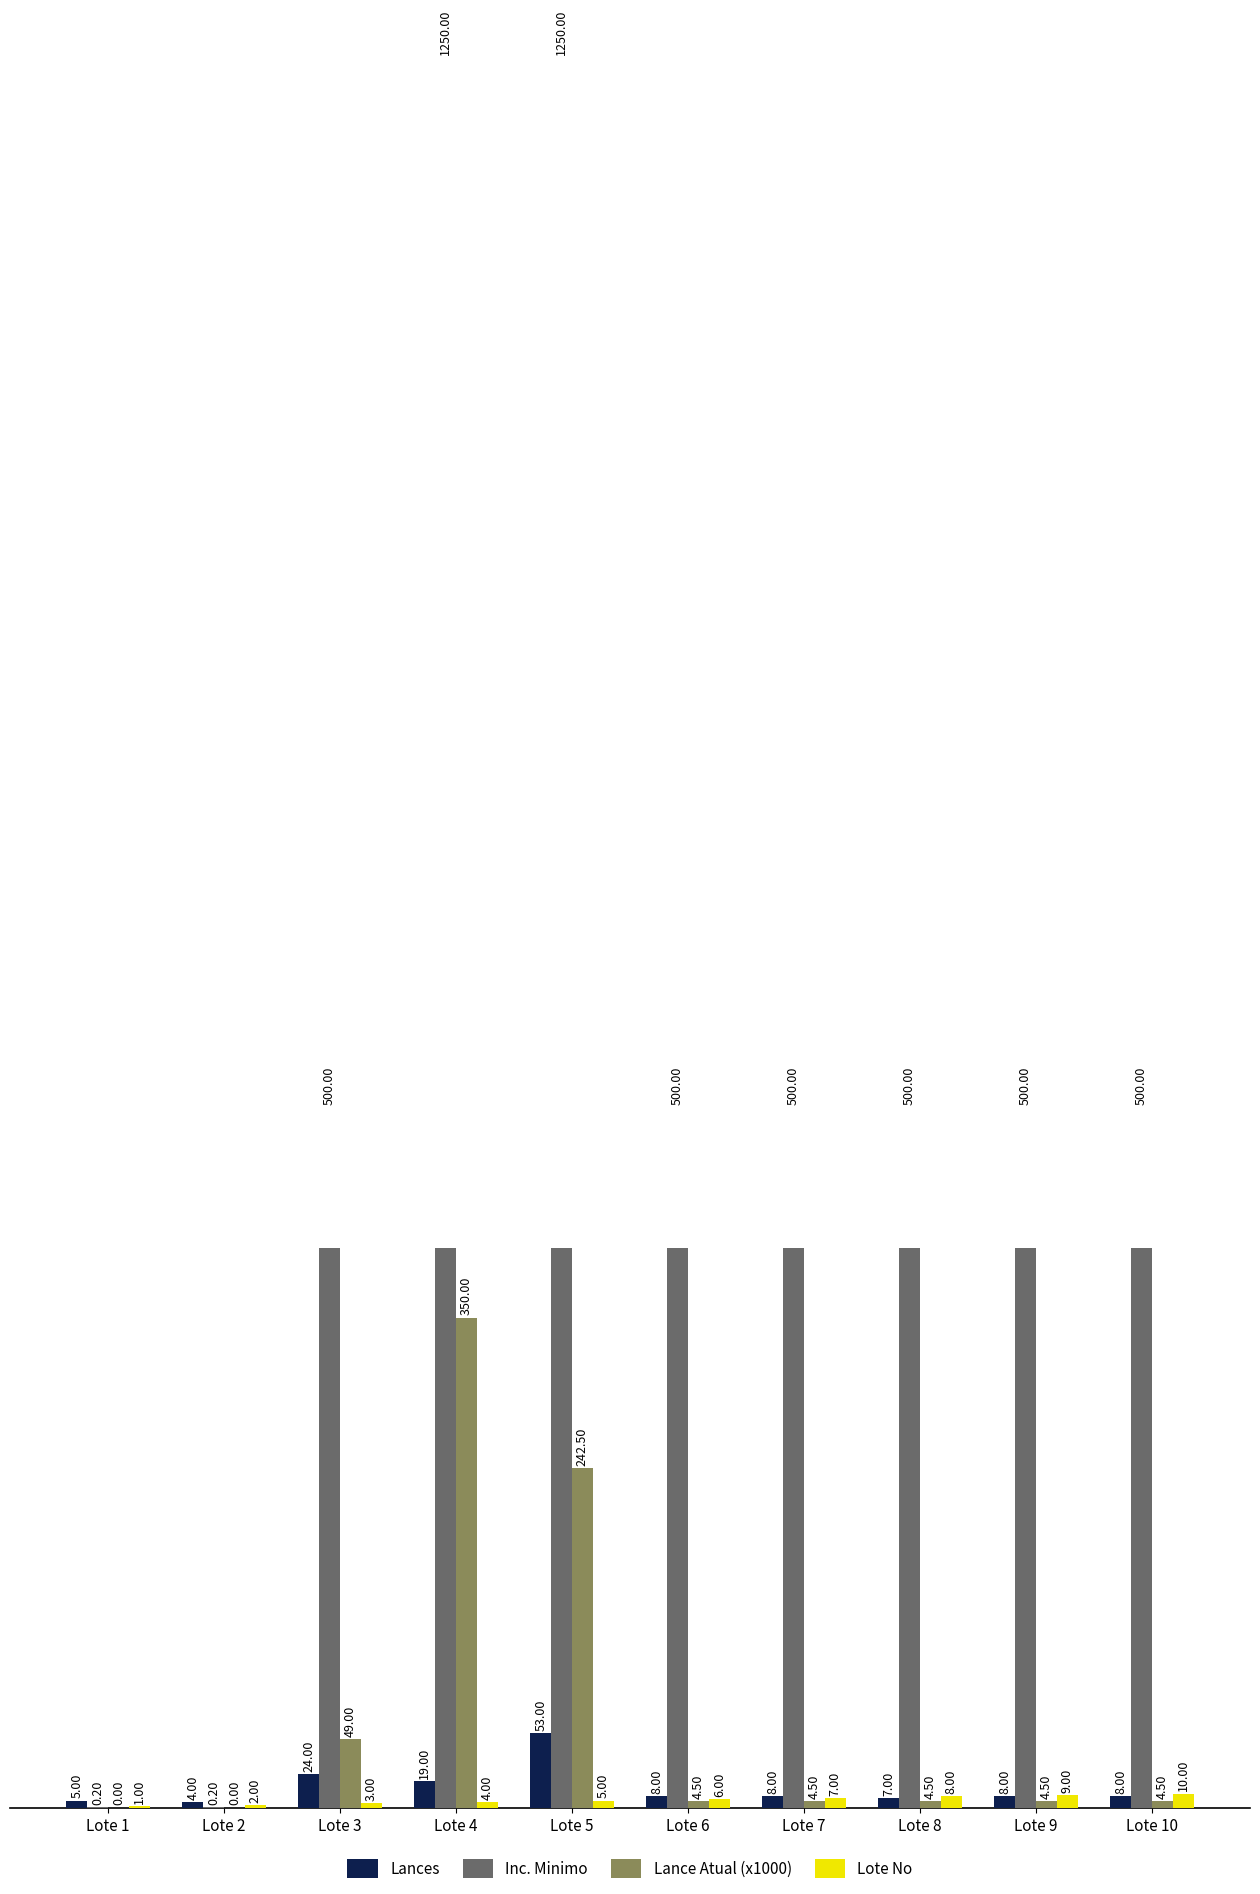

What is the sum of all Inc. Minimo values?

5500.4